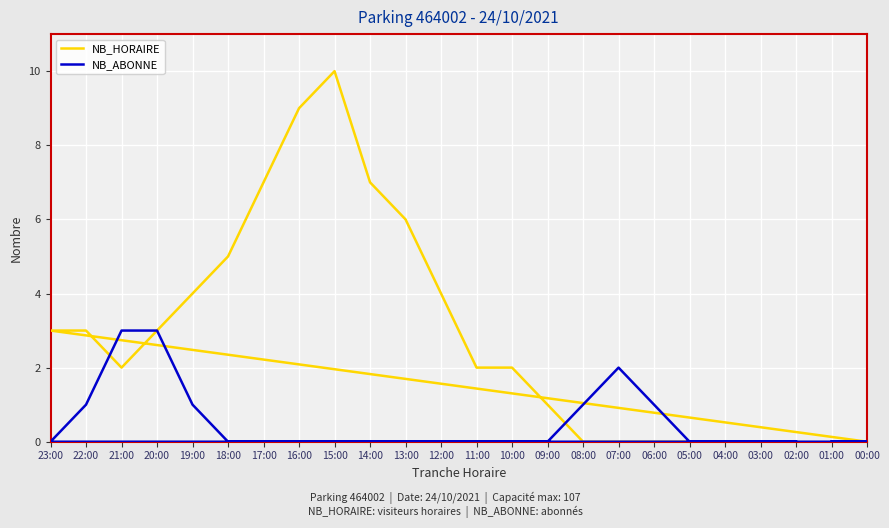

Rank the categories by NB_ABONNE value from lowest to highest.

02:00, 03:00, 04:00, 05:00, 09:00, 10:00, 11:00, 12:00, 13:00, 14:00, 15:00, 16:00, 17:00, 18:00, 23:00, 00:00, 01:00, 06:00, 08:00, 19:00, 22:00, 07:00, 20:00, 21:00